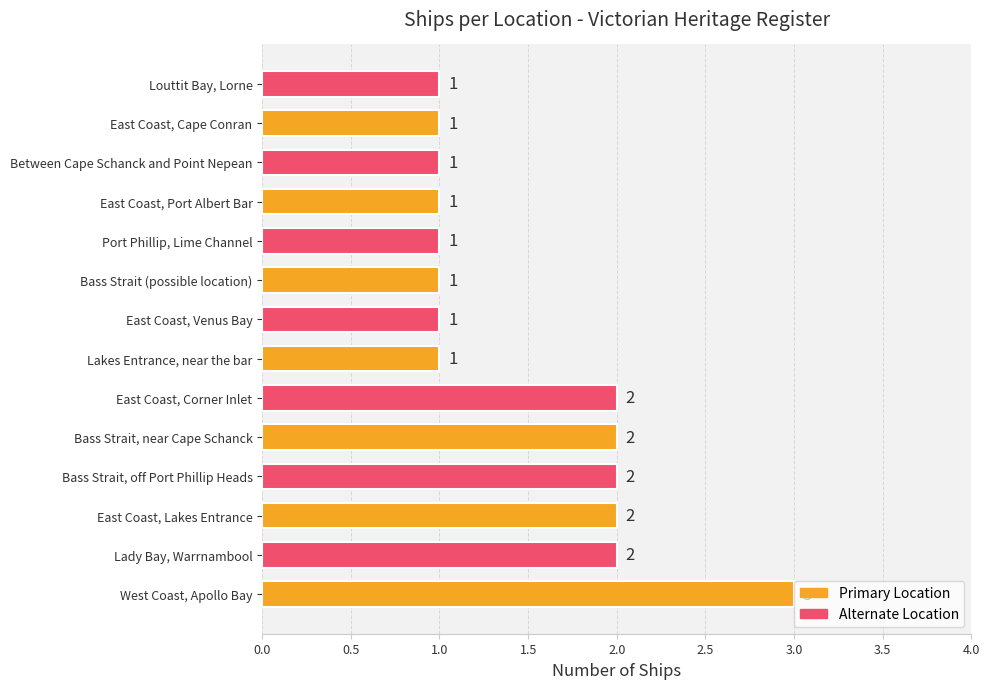

How many values are between 1 and 2?

13